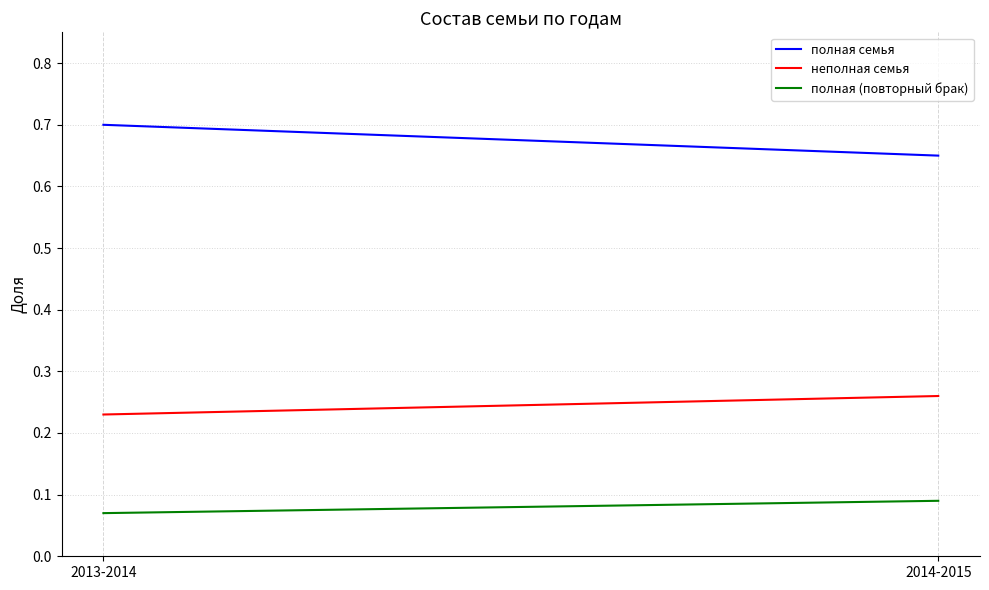

At which category is the sum across all series the highest?

2013-2014